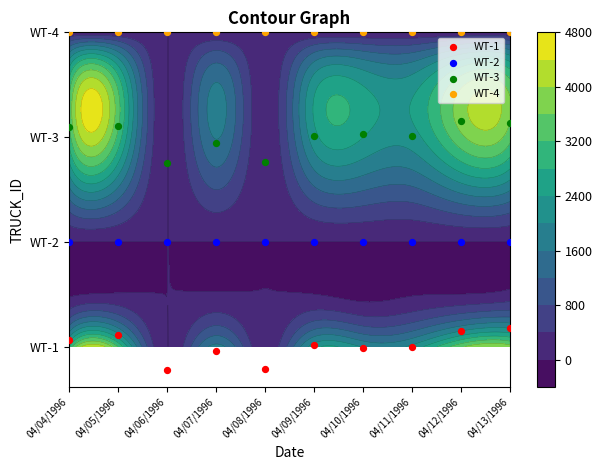

Where is WT-1 nearest to the value 0?

04/11/1996